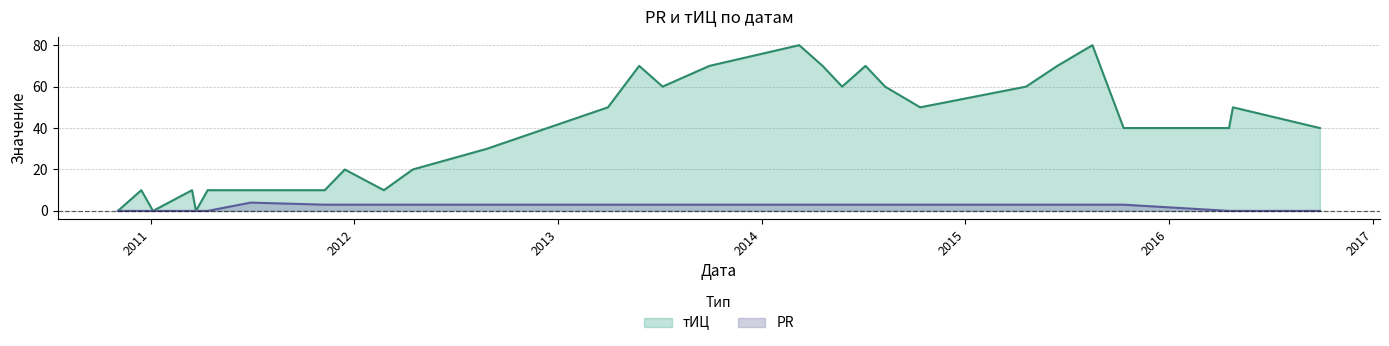

Reading left to right, extract all data points from this chart.

тИЦ: 0	10	0	10	0	10	10	10	20	10	20	30	50	70	60	70	80	70	60	70	60	50	60	70	80	40	40	50	40
PR: 0	0	0	0	0	0	4	3	3	3	3	3	3	3	3	3	3	3	3	3	3	3	3	3	3	3	0	0	0